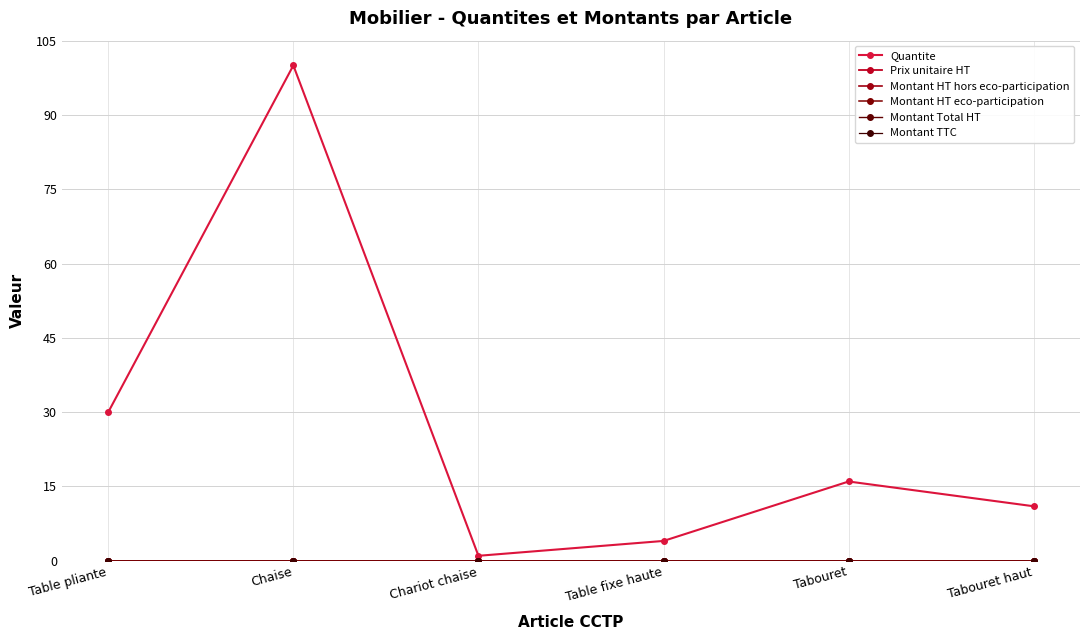

Which label corresponds to the largest value in the chart?

Chaise